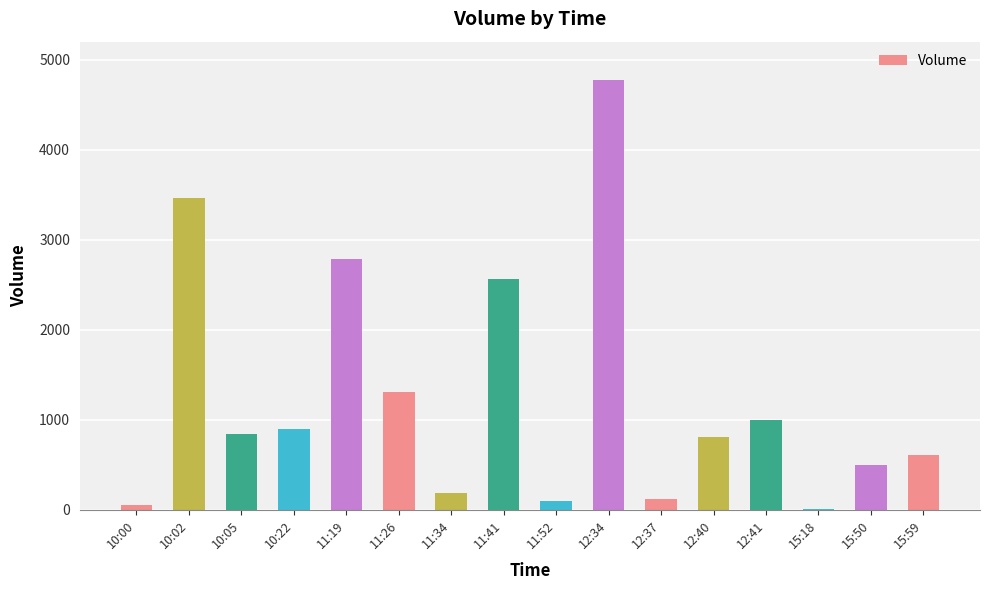

What is the change in value from 12:37 to 12:40?

+694